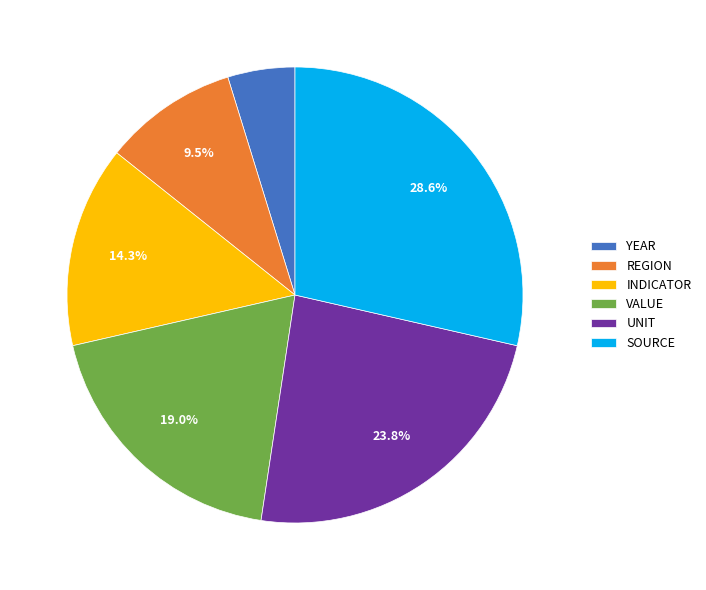

What is the smallest slice in the pie chart?

YEAR